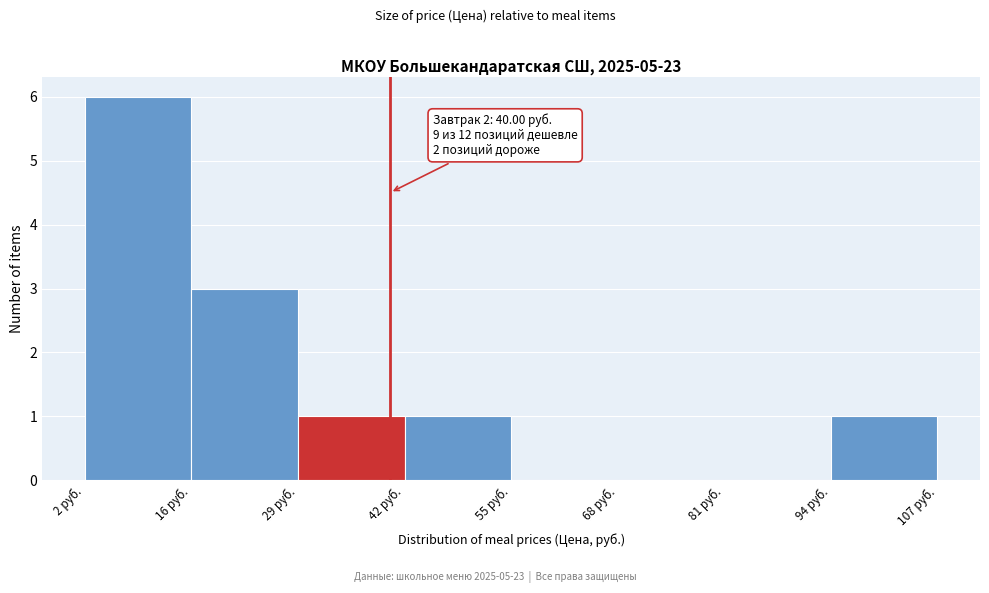

Which range on the x-axis has the tallest bar?

2 to 16